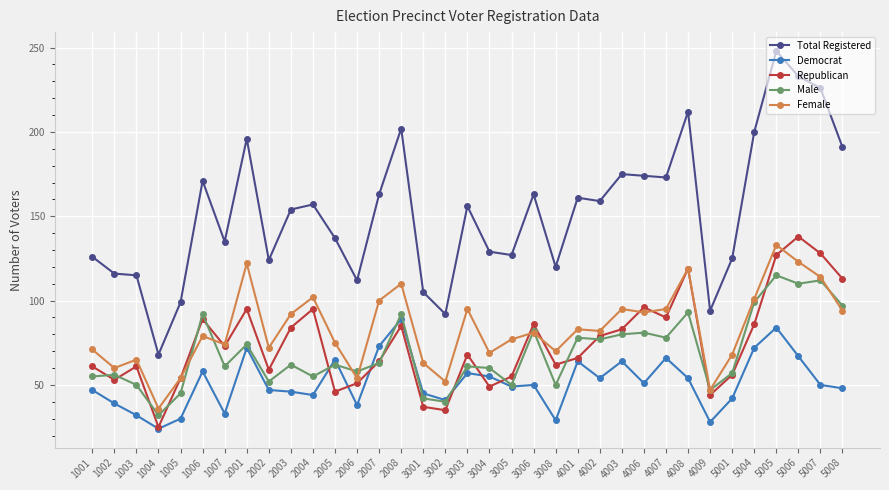

True or false: Democrat has a value of 24 at 1004.

True